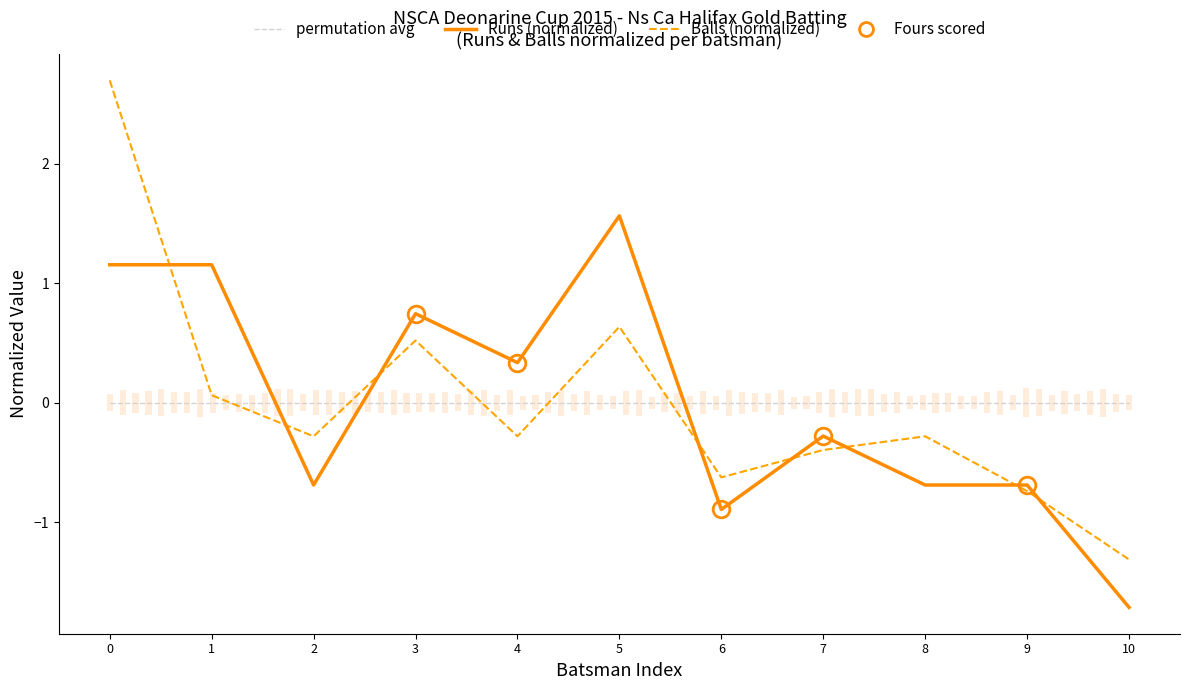

What is the difference between the maximum and second lowest values in the Balls (normalized) series?

3.4